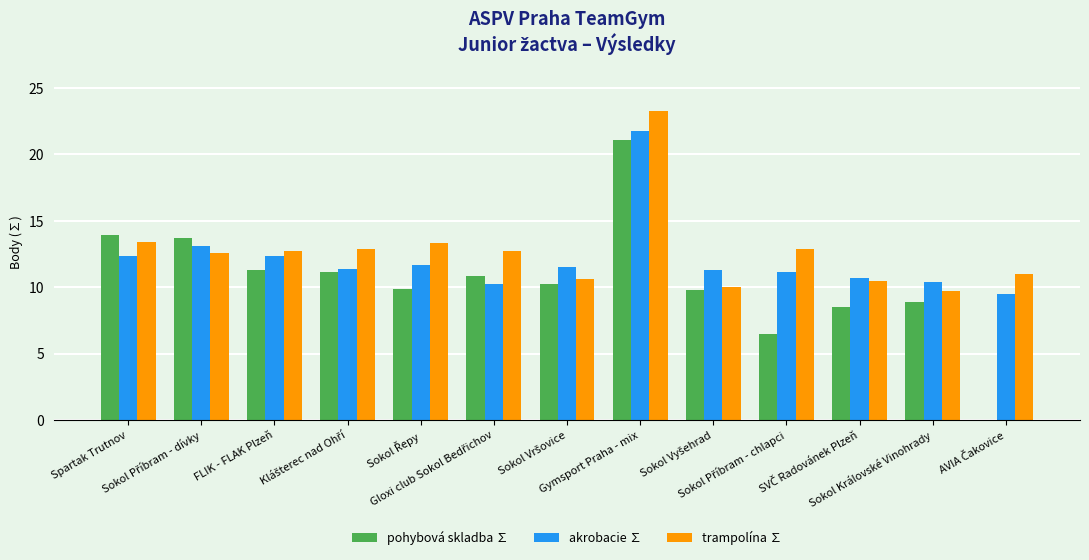

What is the sum of all akrobacie ∑ values?

157.4